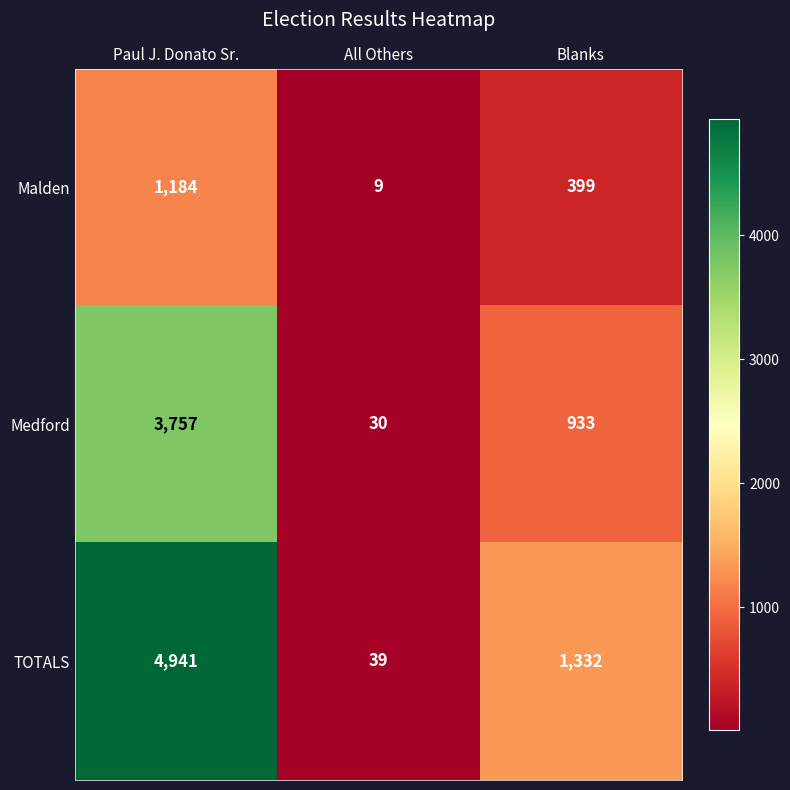

Where does the Medford series first go above 933?

Paul J. Donato Sr.